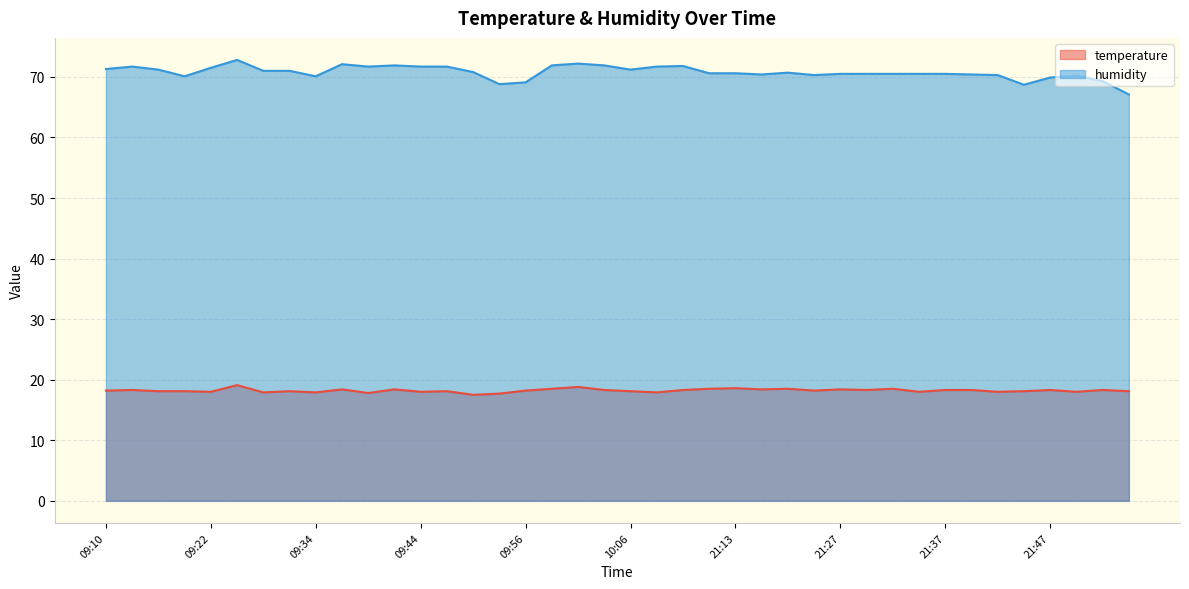

Reading left to right, extract all data points from this chart.

temperature: 09:10=18.2	09:14=18.3	09:17=18.1	09:20=18.1	09:22=18.0	09:25=19.1	09:28=17.9	09:32=18.1	09:34=17.9	09:36=18.4	09:39=17.8	09:41=18.4	09:44=18.0	09:46=18.1	09:49=17.5	09:51=17.7	09:56=18.2	09:59=18.5	10:01=18.8	10:04=18.3	10:06=18.1	10:09=17.9	10:11=18.3	18:28=18.5	21:13=18.6	21:20=18.4	21:22=18.5	21:25=18.2	21:27=18.4	21:30=18.3	21:32=18.5	21:34=18.0	21:37=18.3	21:39=18.3	21:42=18.0	21:44=18.1	21:47=18.3	21:49=18.0	21:52=18.3	21:54=18.1
humidity: 09:10=71.3	09:14=71.7	09:17=71.2	09:20=70.1	09:22=71.5	09:25=72.8	09:28=71.0	09:32=71.0	09:34=70.1	09:36=72.1	09:39=71.7	09:41=71.9	09:44=71.7	09:46=71.7	09:49=70.8	09:51=68.8	09:56=69.1	09:59=71.9	10:01=72.2	10:04=71.9	10:06=71.2	10:09=71.7	10:11=71.8	18:28=70.6	21:13=70.6	21:20=70.4	21:22=70.7	21:25=70.3	21:27=70.5	21:30=70.5	21:32=70.5	21:34=70.5	21:37=70.5	21:39=70.4	21:42=70.3	21:44=68.7	21:47=69.9	21:49=70.2	21:52=69.3	21:54=67.1